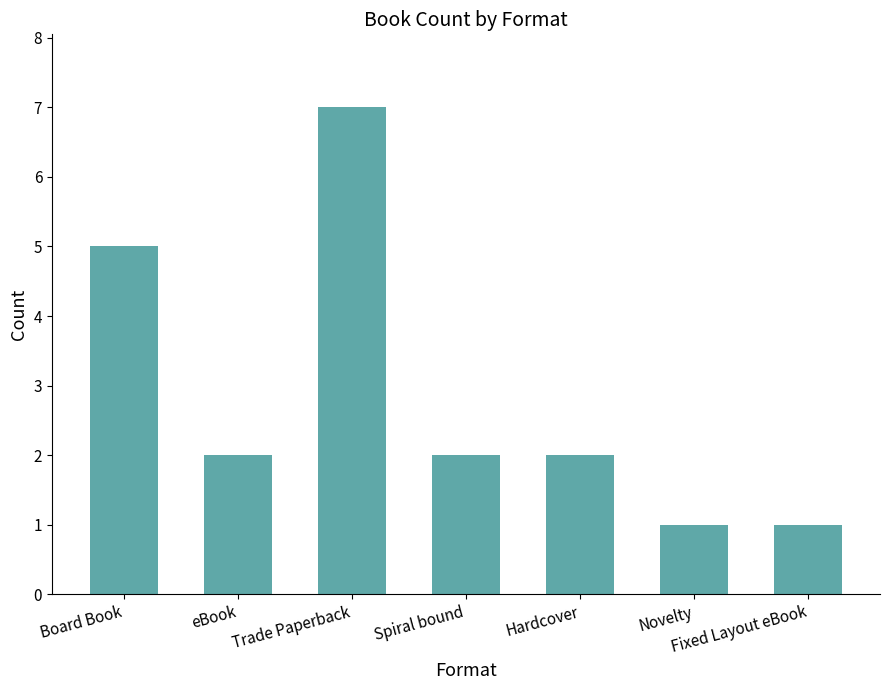

Is it true that the value at eBook is 1?

False